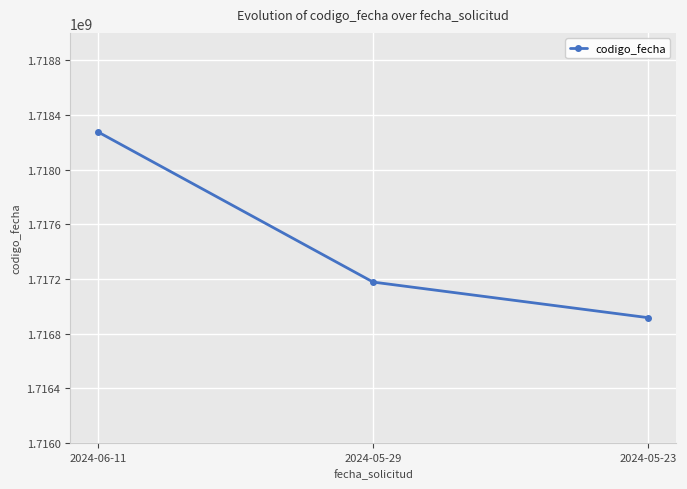

Approximately how many times larger is the value at 2024-06-11 compared to 2024-05-29?

1.0